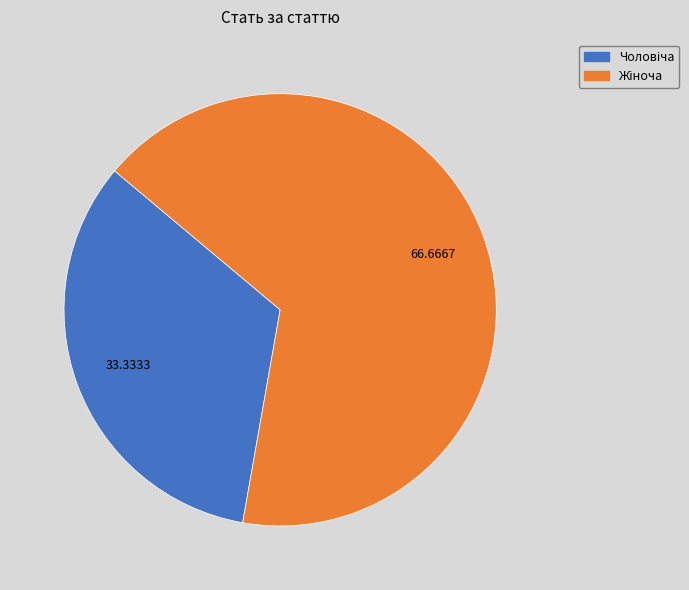

Is there any slice that represents more than half of the pie?

Yes